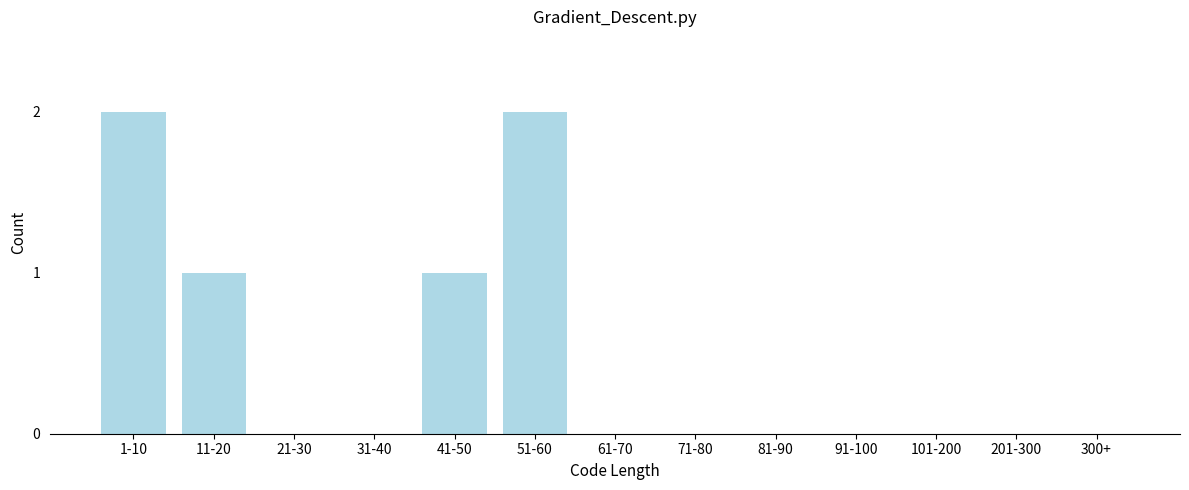

Reading left to right, extract all data points from this chart.

1-10=2	11-20=1	21-30=0	31-40=0	41-50=1	51-60=2	61-70=0	71-80=0	81-90=0	91-100=0	101-200=0	201-300=0	300+=0